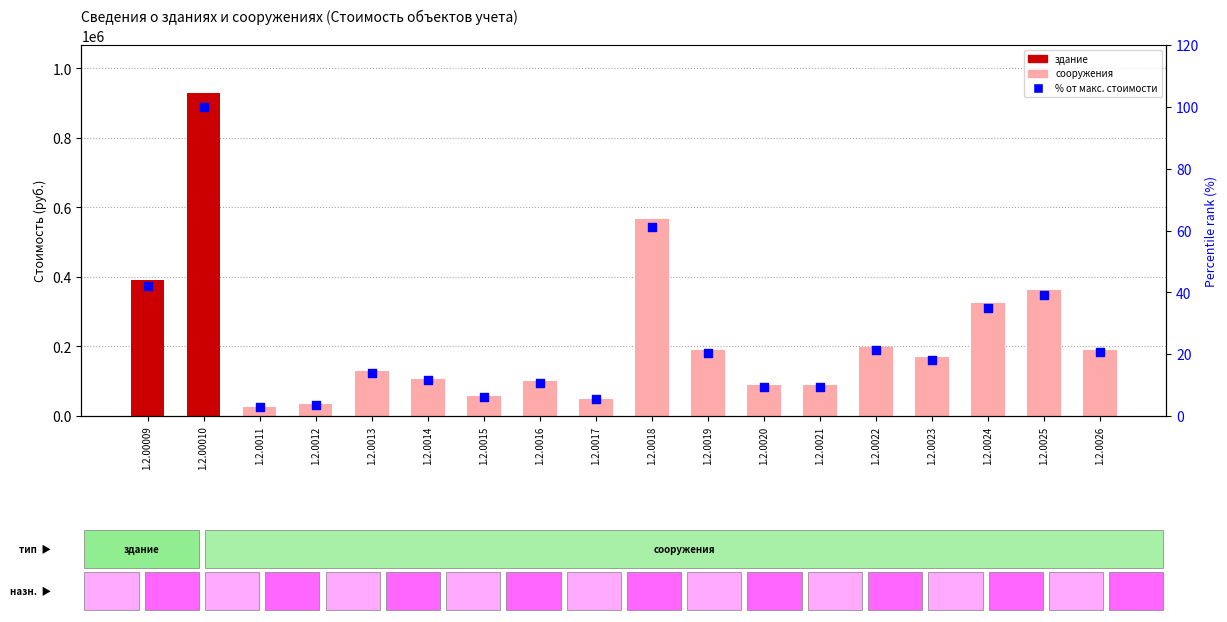

At which category is the sum across all series the highest?

1.2.00010